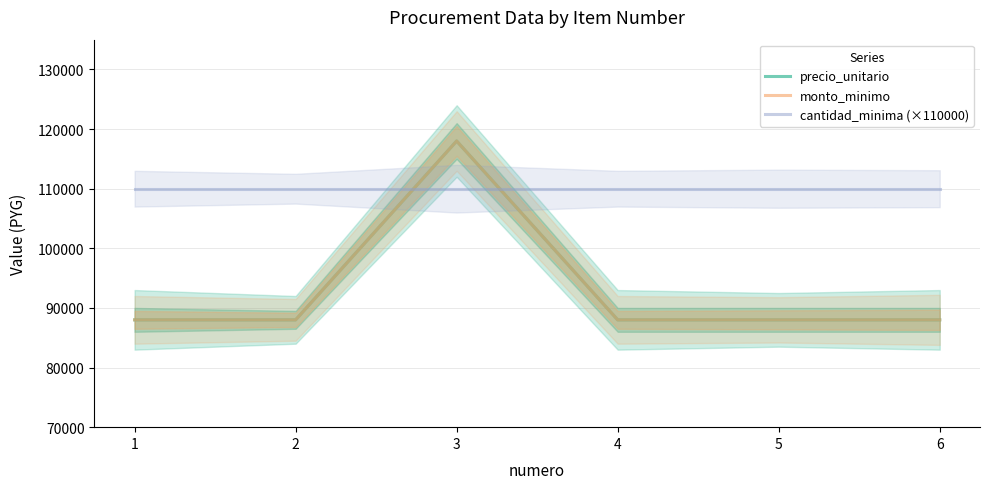

What is the smallest value displayed?

88000